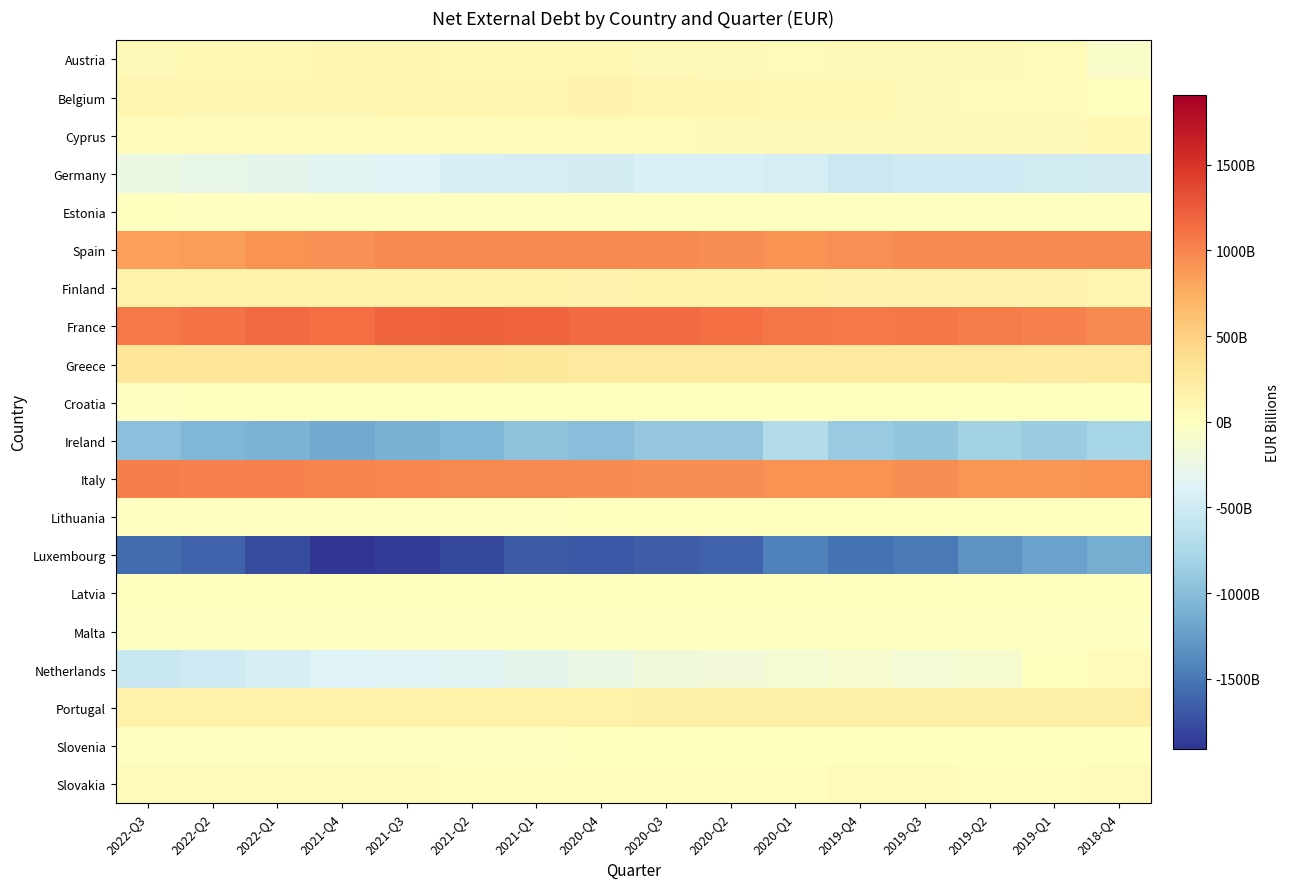

What is the difference between the highest and lowest values at 2021-Q4?

3045.0